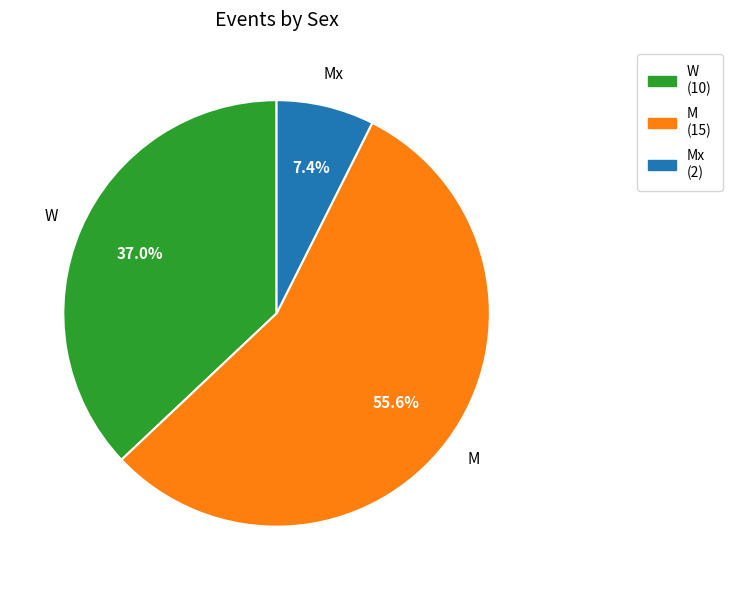

To the nearest percent, what is the average slice percentage?

33%